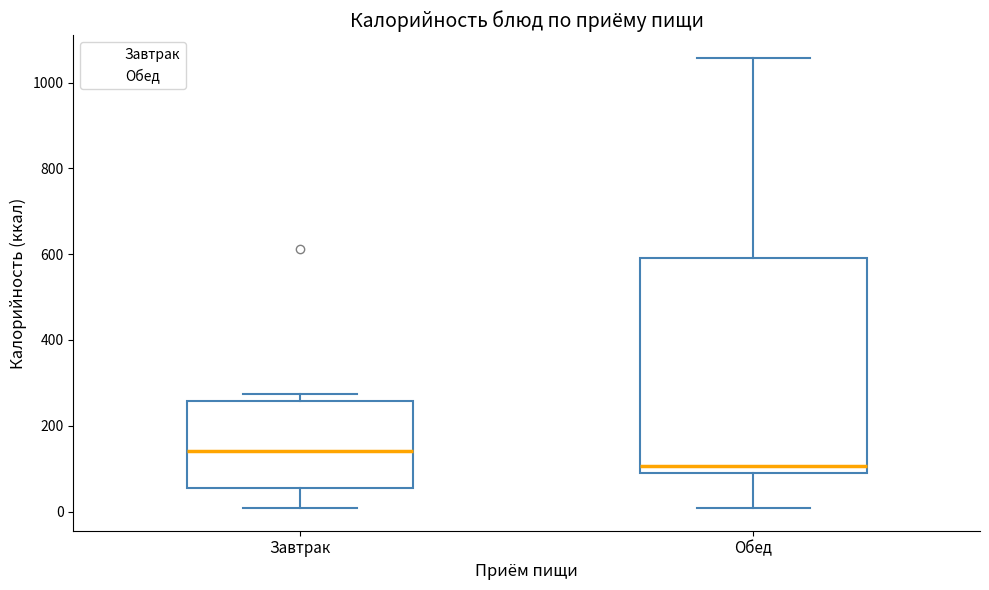

Reading left to right, transcribe this box plot: for each box, give where its median line is, the range the box spans, and where its two whiskers end, as read against the y-axis. The values are not printed on the chart, so give them approximately, as read against the axis.

Завтрак: median 140, box 60 to 260, whiskers 0 to 280
Обед: median 100, box 80 to 600, whiskers 0 to 1060